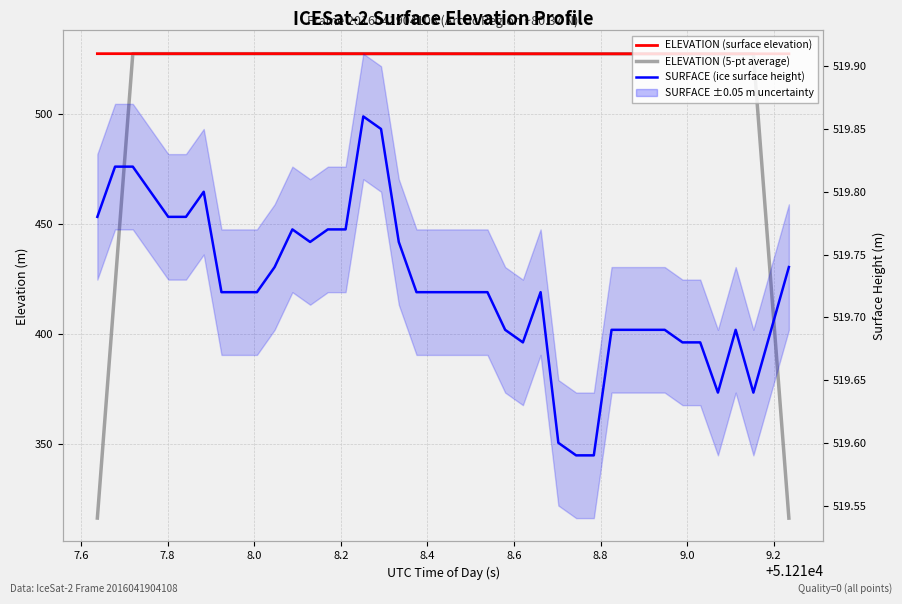

Count the number of data series in this chart.

3